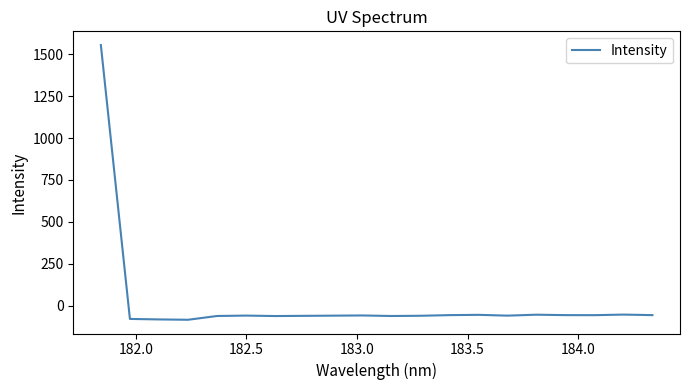

How many values are below -60?

11